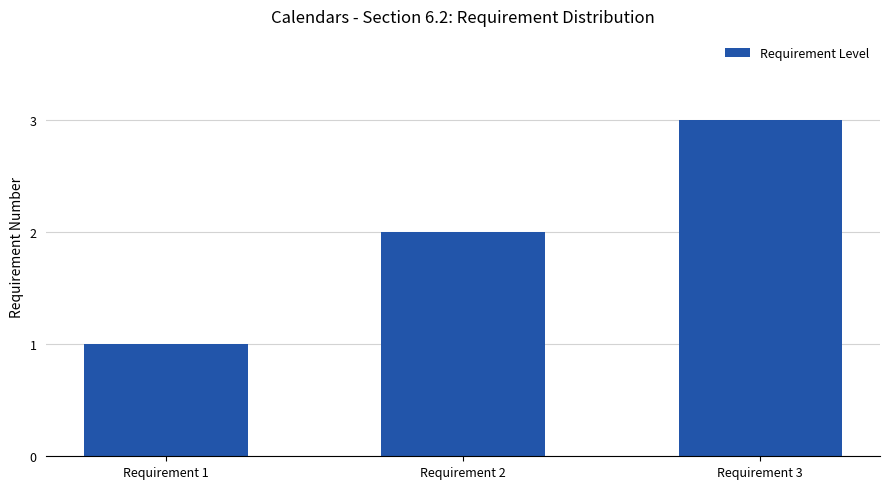

What is the sum of the values at Requirement 3 and Requirement 1?

4